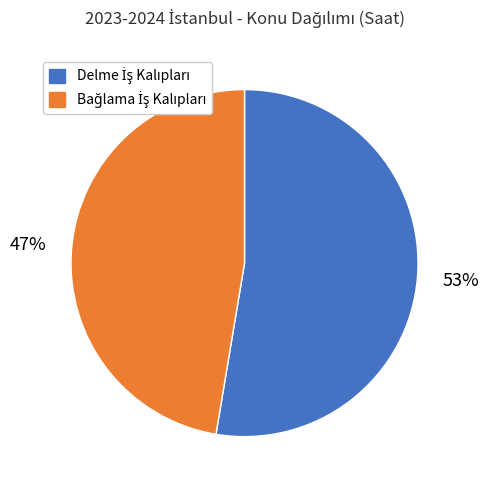

To the nearest percent, what is the average slice percentage?

50%